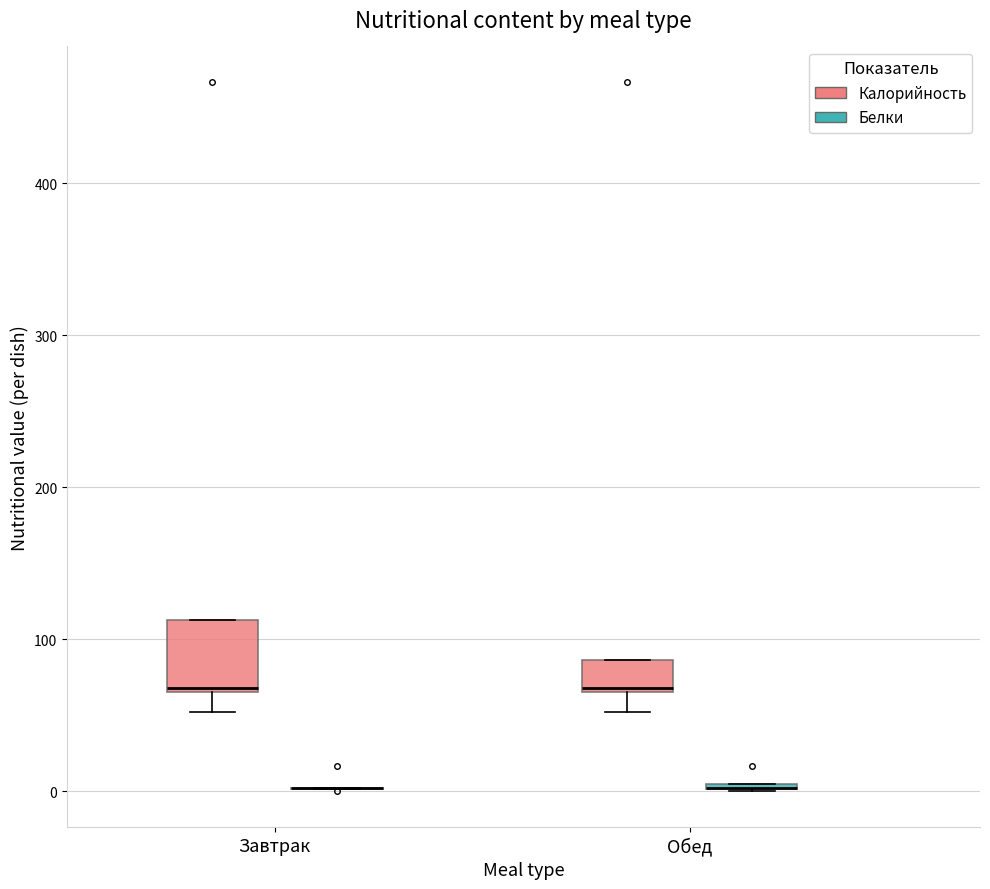

Reading left to right, read every box against the y-axis: the position of its median line, the range the box covers, and the ends of its whiskers. The values are not printed on the chart, so give them approximately, as read against the axis.

Завтрак (Калорийность): median 70, box 70 to 110, whiskers 50 to 110
Завтрак (Белки): box collapsed to a line at 0, whiskers 0 to 0
Обед (Калорийность): median 70, box 70 to 90, whiskers 50 to 90
Обед (Белки): box collapsed to a line at 0, whiskers 0 to 0